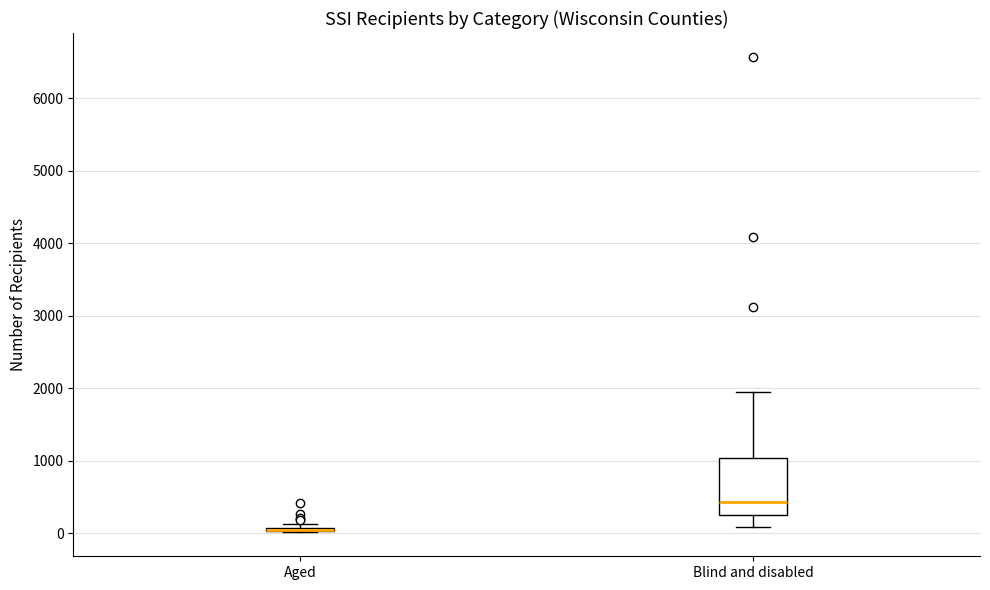

Which box is the tallest, from its lower edge to its upper edge?

Blind and disabled